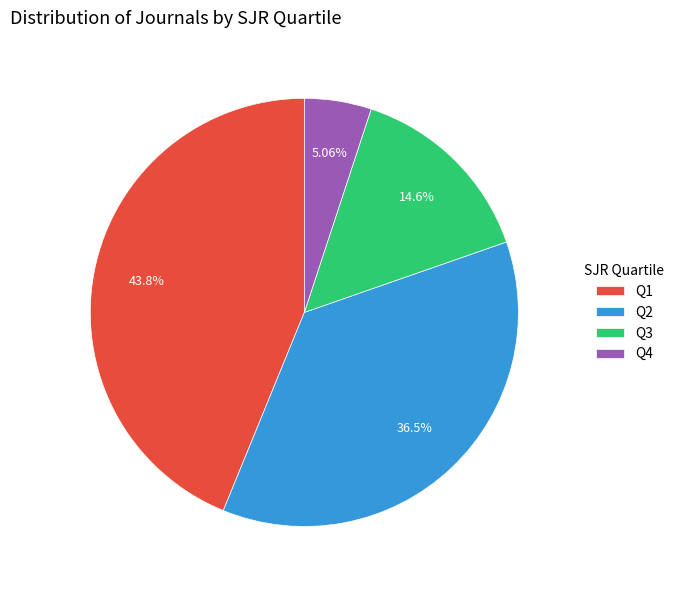

How many segments does this pie chart have?

4